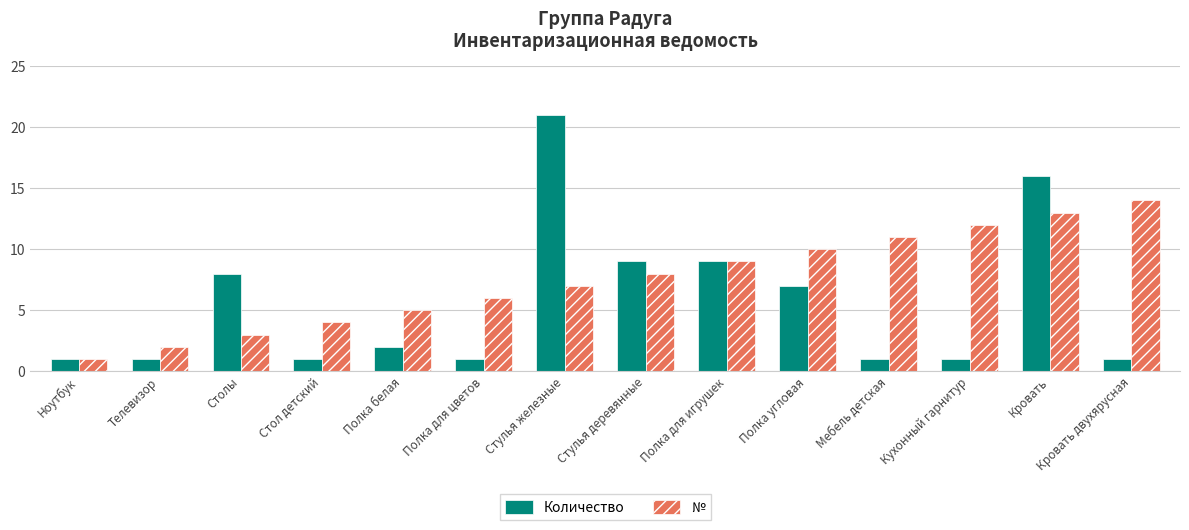

Rank the series by their average value, from highest to lowest.

№, Количество